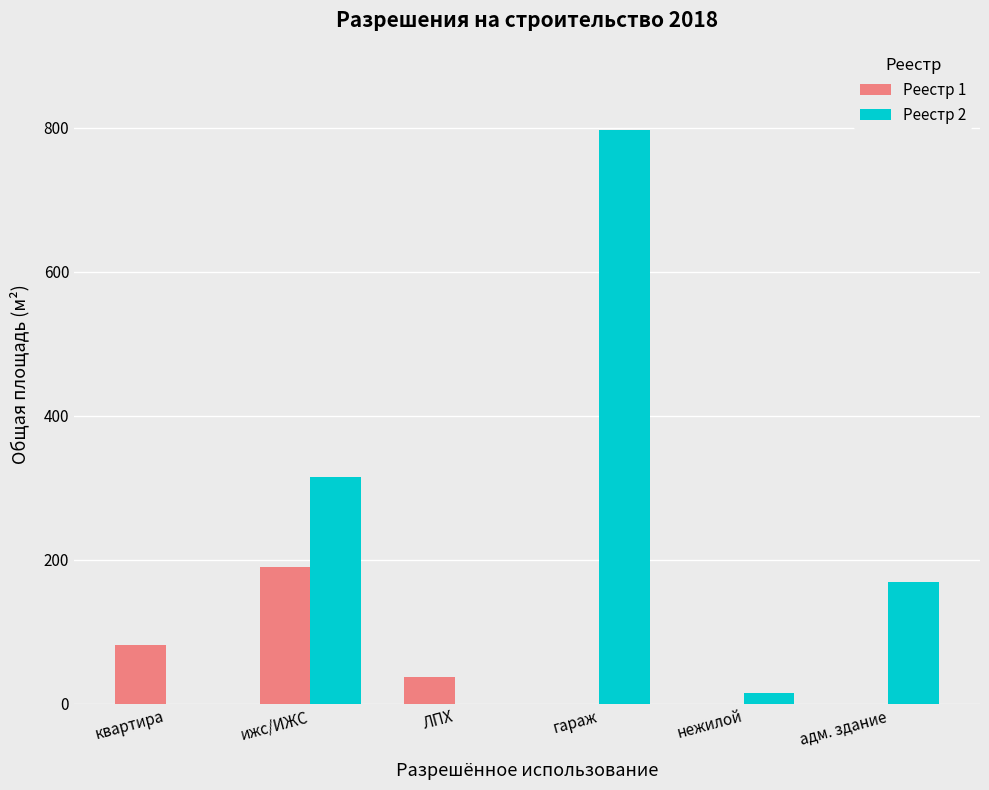

Is it true that Реестр 2 equals 0.0 at ЛПХ?

True